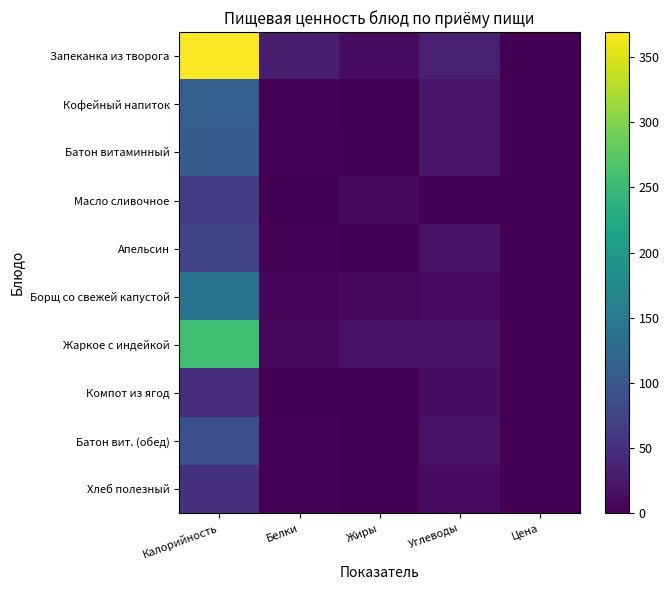

Which category has the highest value across all series?

Калорийность